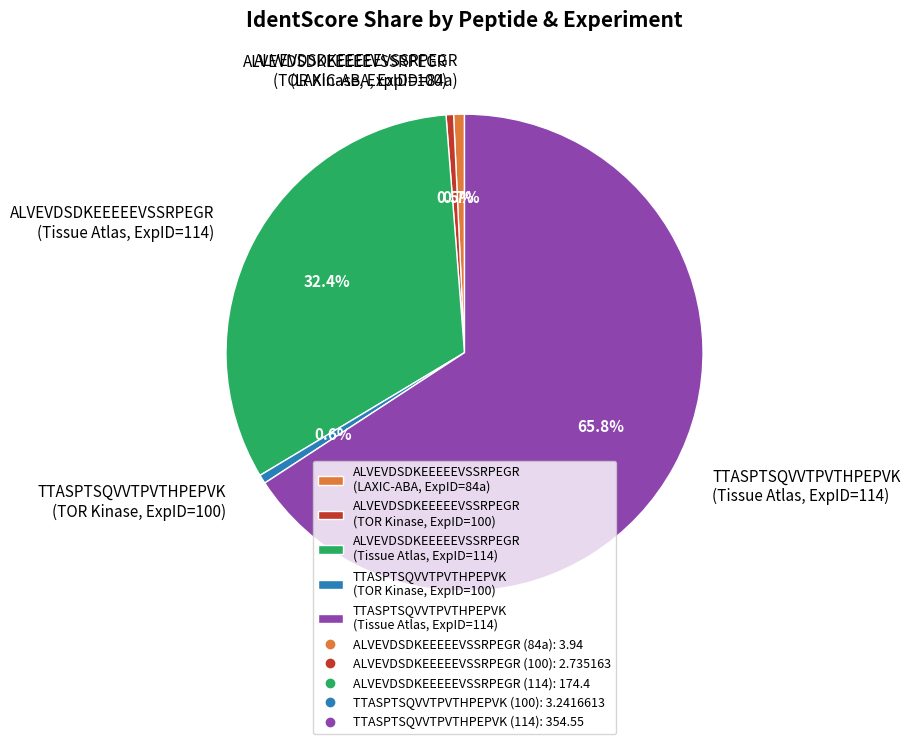

Approximately how many times larger is the value at ALVEVDSDKEEEEEVSSRPEGR (LAXIC-ABA, ExpID=84a) compared to ALVEVDSDKEEEEEVSSRPEGR (TOR Kinase, ExpID=100)?

1.4